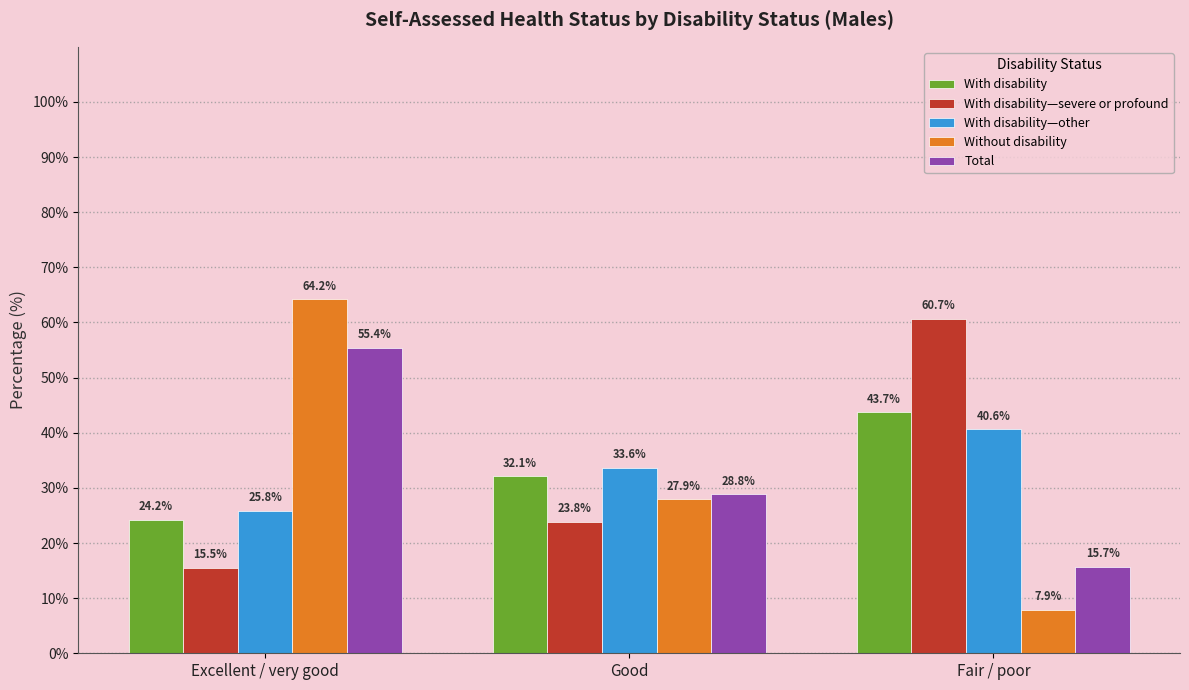

What is the label of the 3rd bar from the right?

Excellent / very good